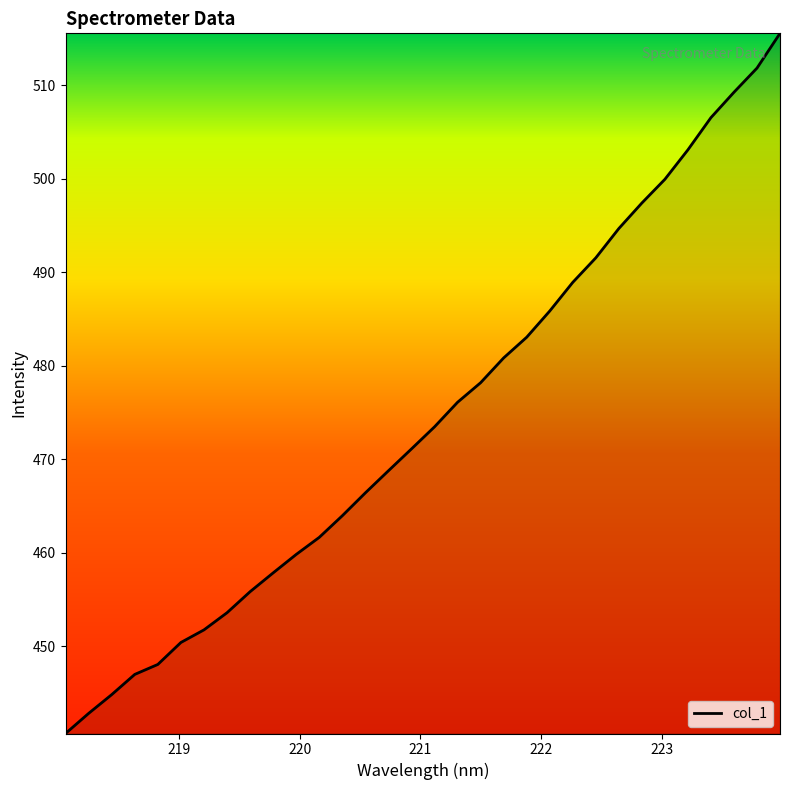

What is the difference between the maximum and minimum values?

74.9